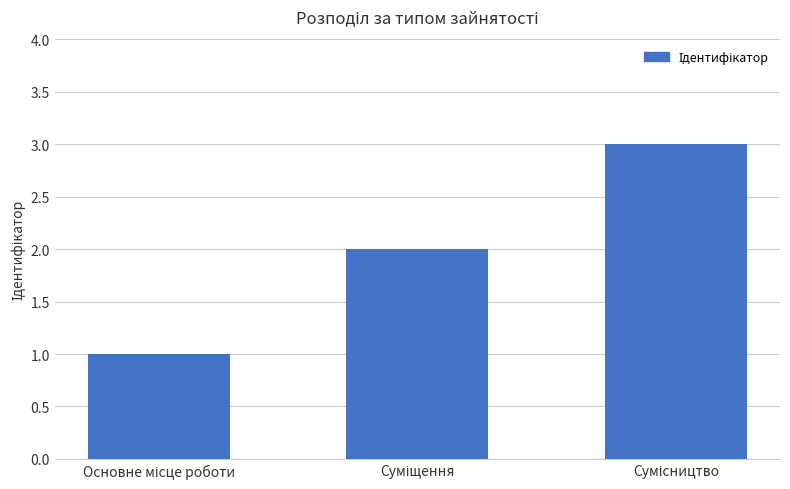

How many values are between 1 and 3?

3